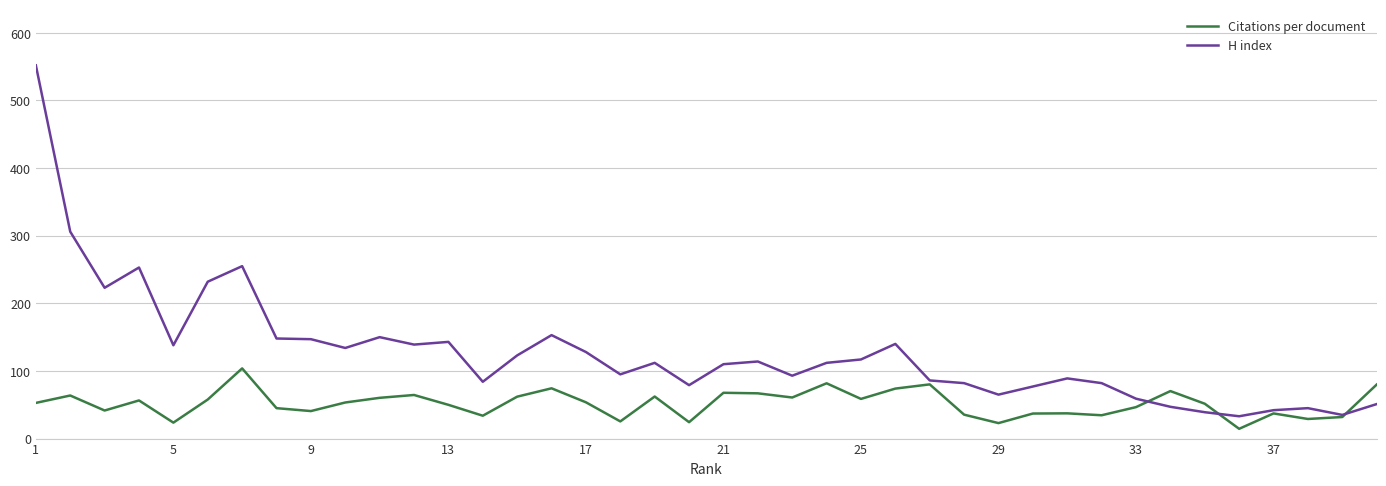

Which series has the largest range (max minus min)?

H index